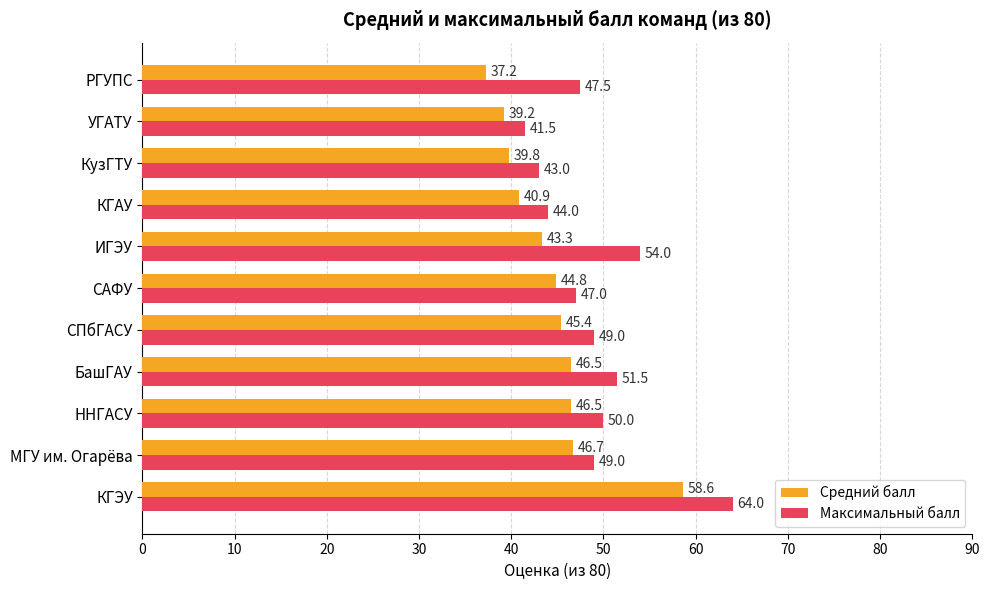

The value of Средний балл at КГАУ is 40.9. True or false?

True